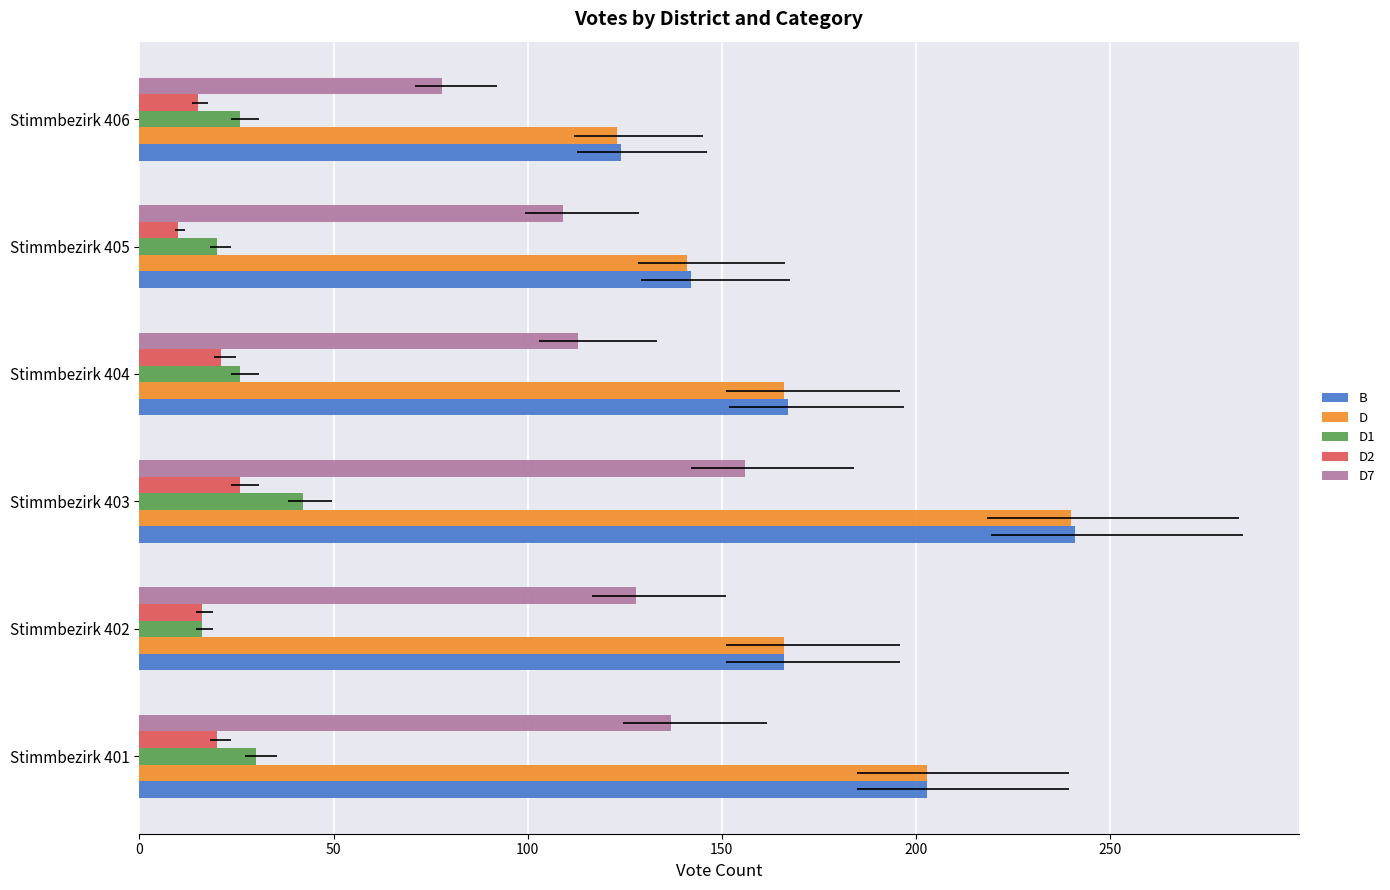

List the series in order of their peak value, lowest first.

D2, D1, D7, D, B